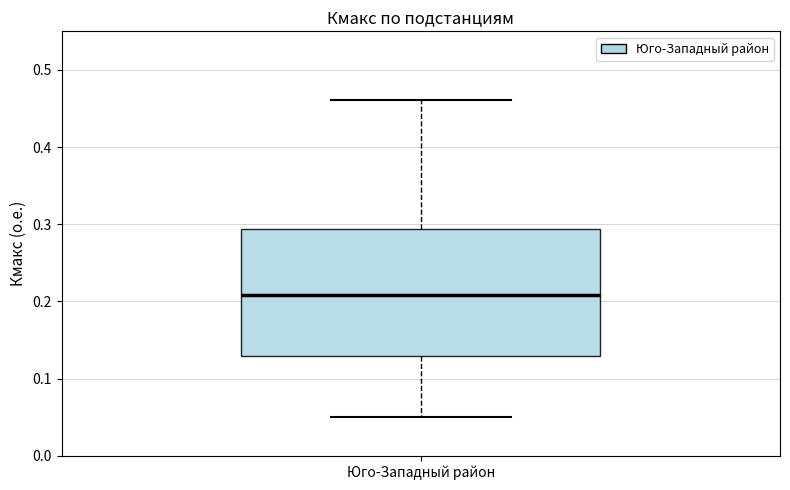

Read this box plot against the y-axis: the position of the median line, the range covered by the box, and the ends of both whiskers. The values are not printed on the chart, so give them approximately, as read against the axis.

median 0.21, box 0.13 to 0.29, whiskers 0.05 to 0.46